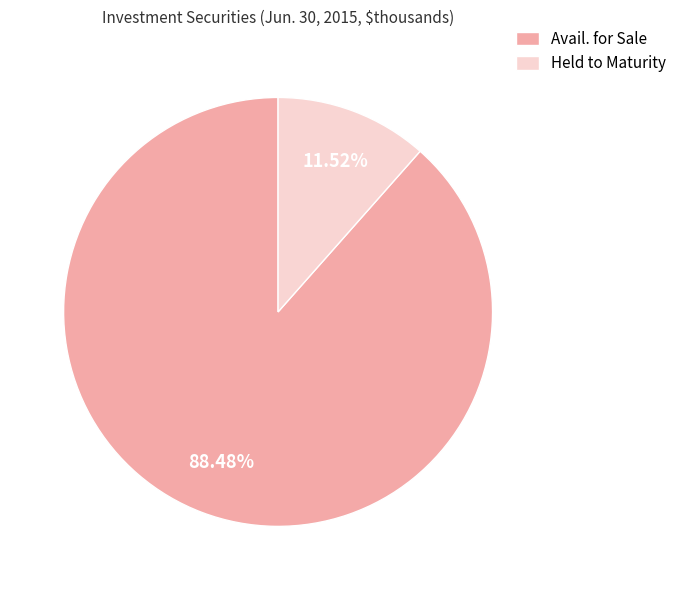

What is the smallest slice in the pie chart?

Investment securities held to maturity